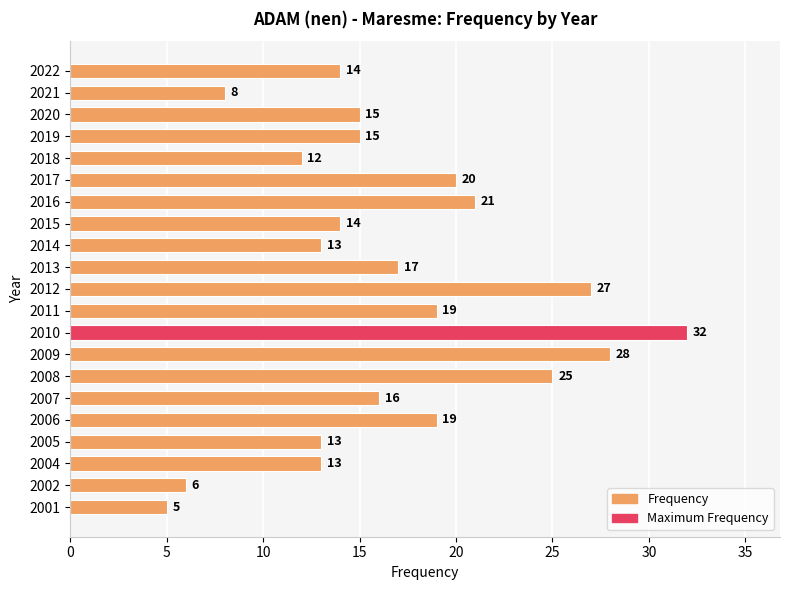

What is the smallest value displayed?

5